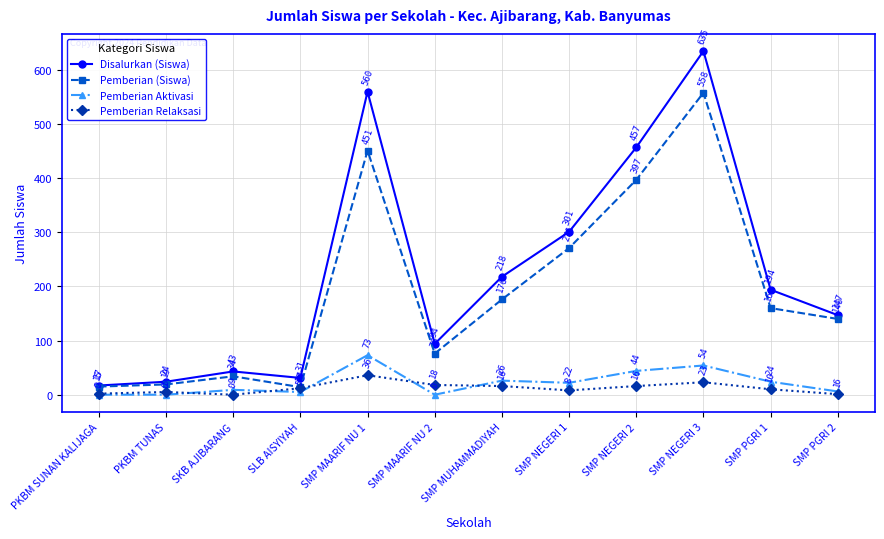

Does the chart have visible grid lines?

Yes